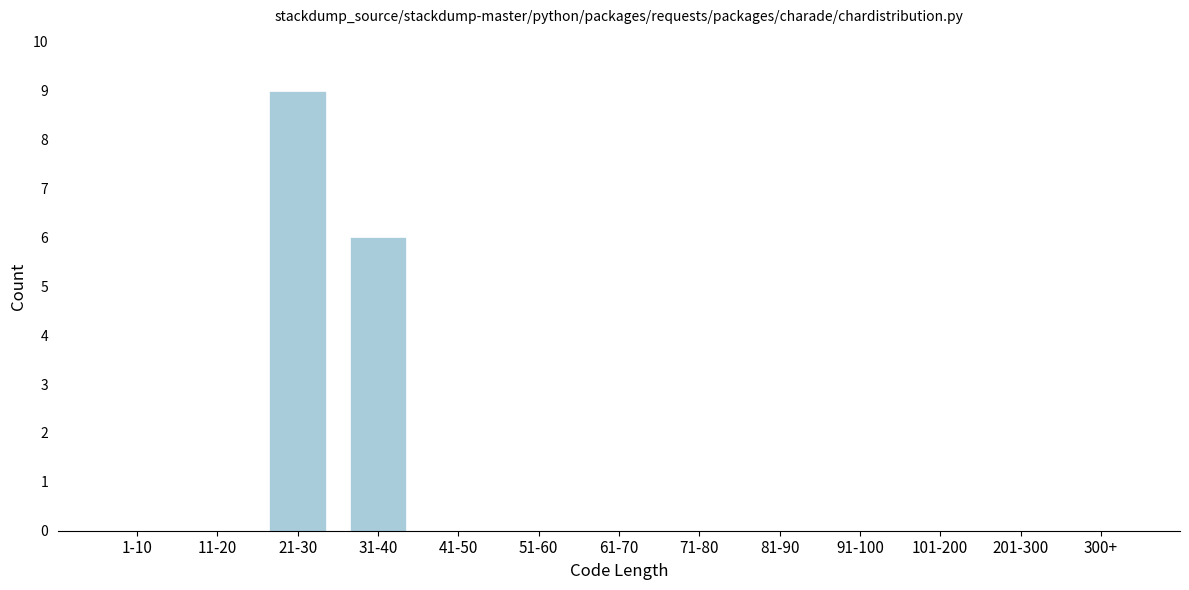

Reading left to right, extract all data points from this chart.

1-10=0	11-20=0	21-30=9	31-40=6	41-50=0	51-60=0	61-70=0	71-80=0	81-90=0	91-100=0	101-200=0	201-300=0	300+=0